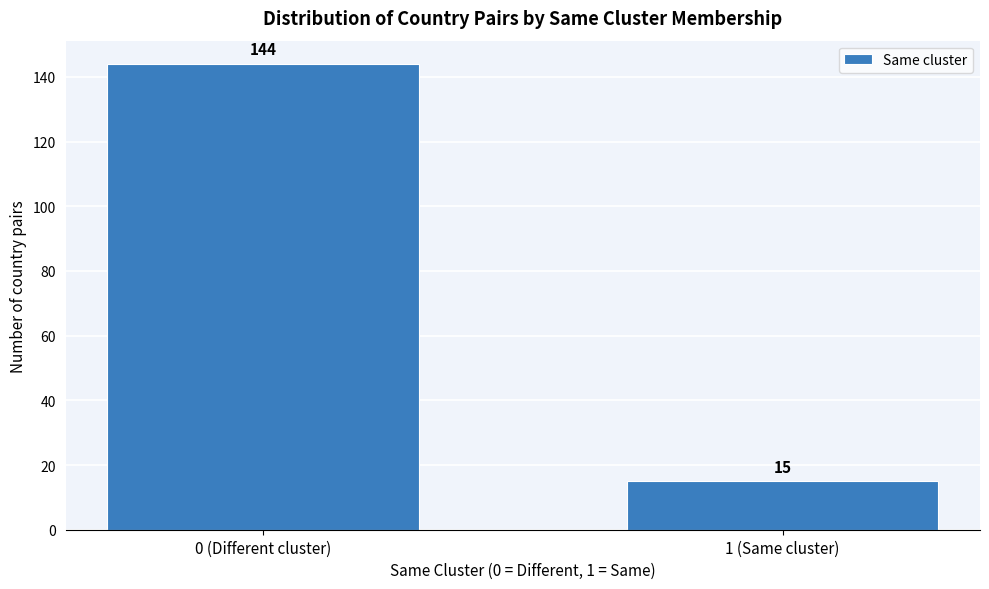

Reading left to right, transcribe all the data shown in this chart.

144	15